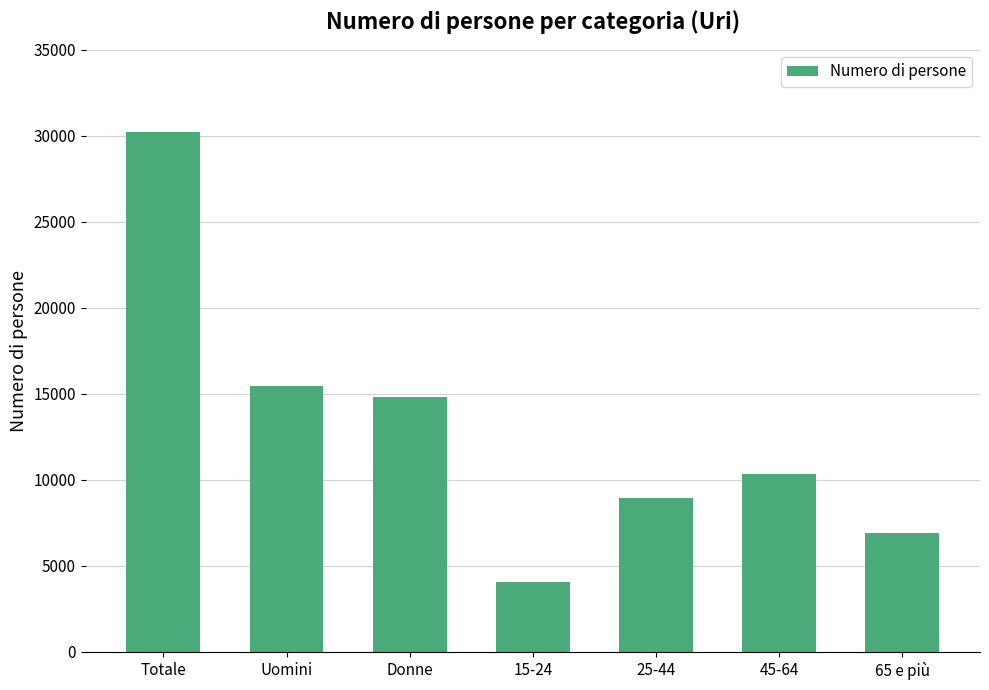

List the labels in order of value, largest first.

Totale, Uomini, Donne, 45-64, 25-44, 65 e più, 15-24